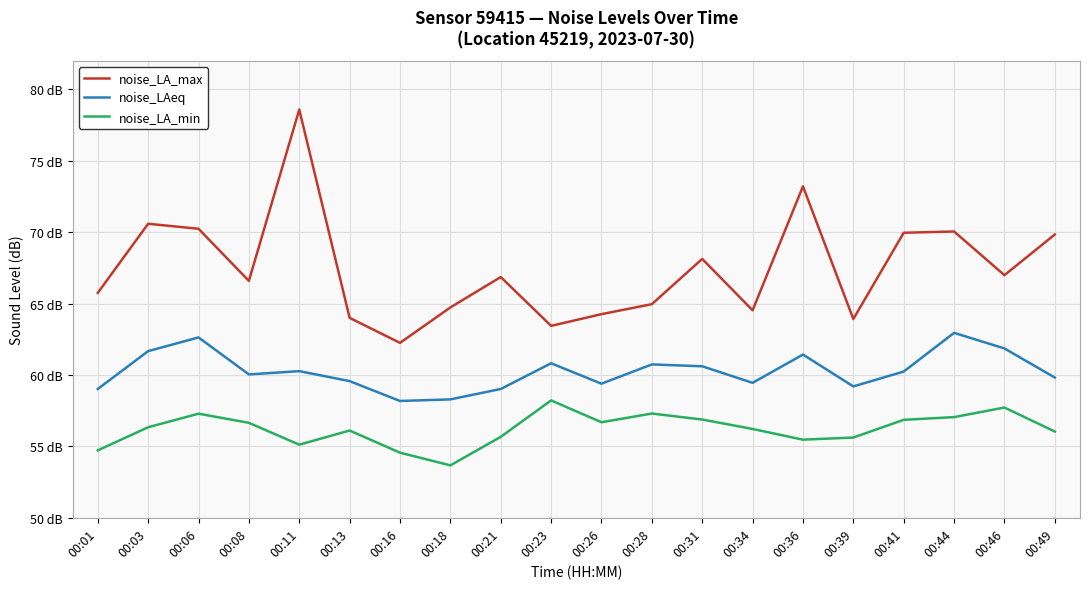

What is the minimum value for noise_LA_max?

62.2